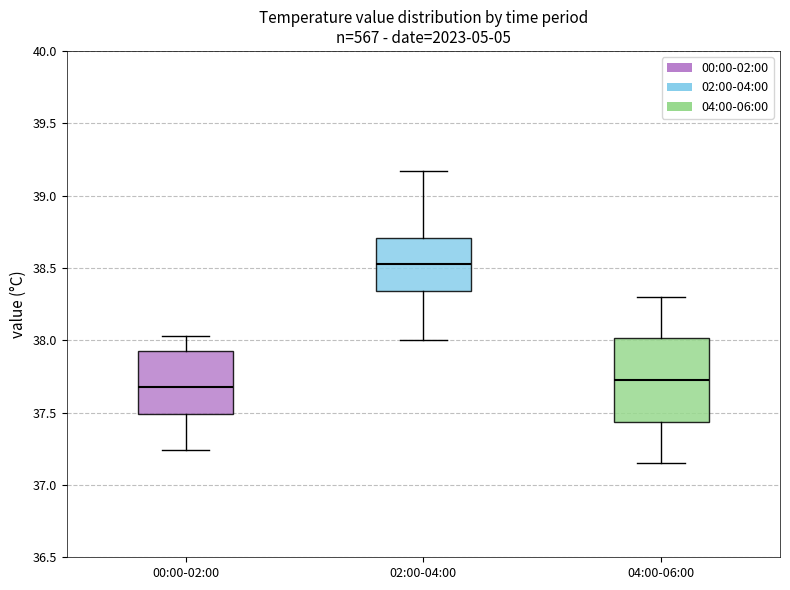

Which box is the tallest, from its lower edge to its upper edge?

04:00-06:00